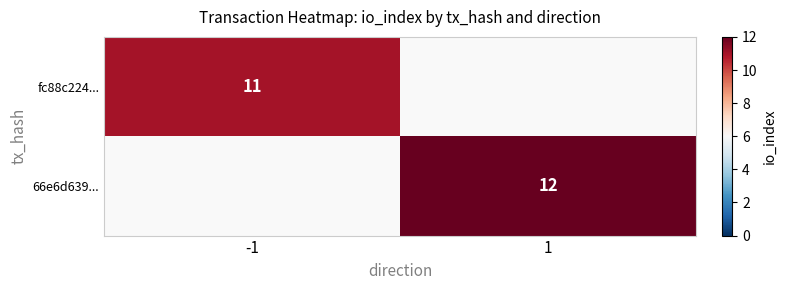

True or false: fc88c224... has a value of 11 at -1.

True